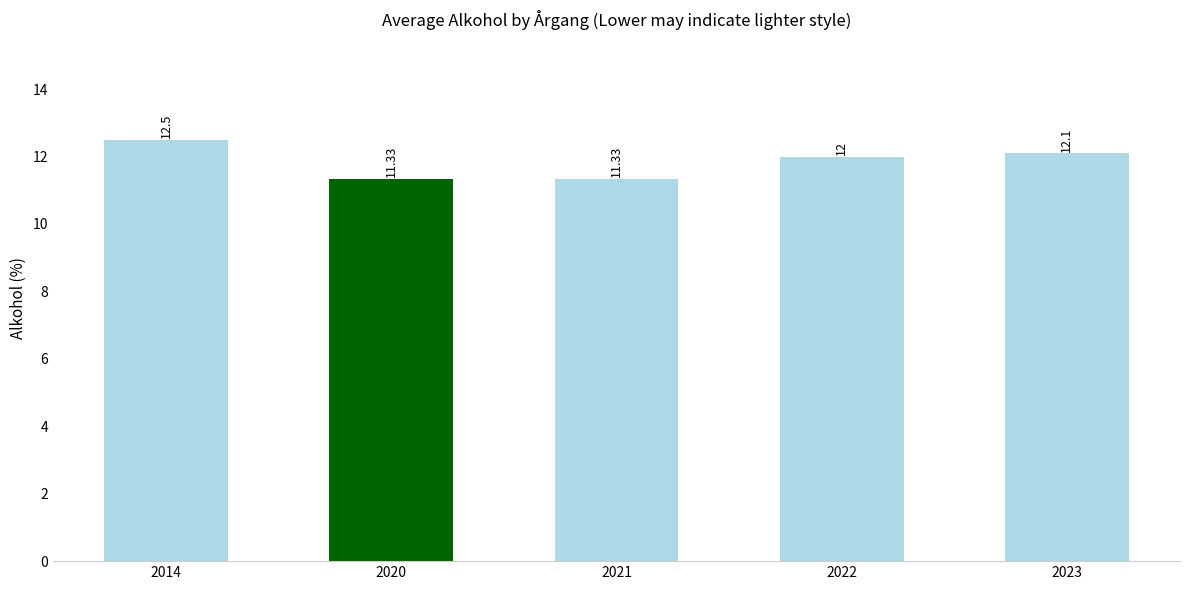

Reading left to right, transcribe all the data shown in this chart.

12.5	11.3	11.3	12.0	12.1